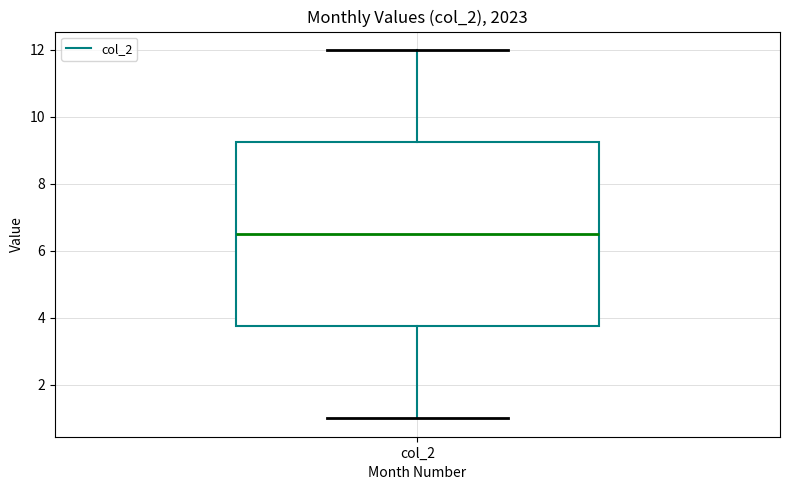

Read this box plot against the y-axis: the position of the median line, the range covered by the box, and the ends of both whiskers. The values are not printed on the chart, so give them approximately, as read against the axis.

median 6.6, box 3.8 to 9.2, whiskers 1.0 to 12.0